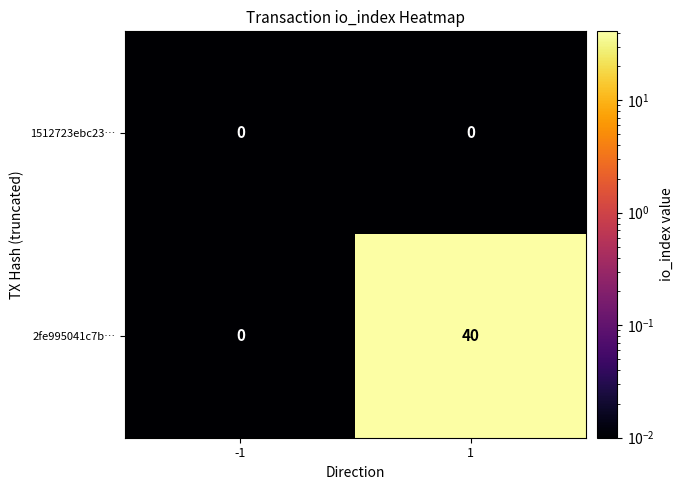

Which series has the largest total across all categories?

2fe995041c7b…